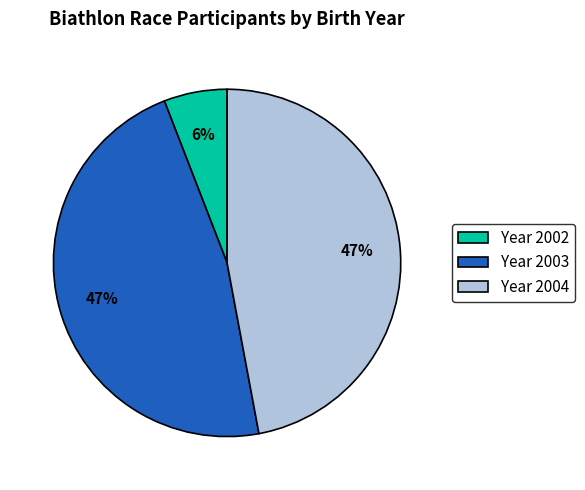

Which slice is the smallest?

Year 2002